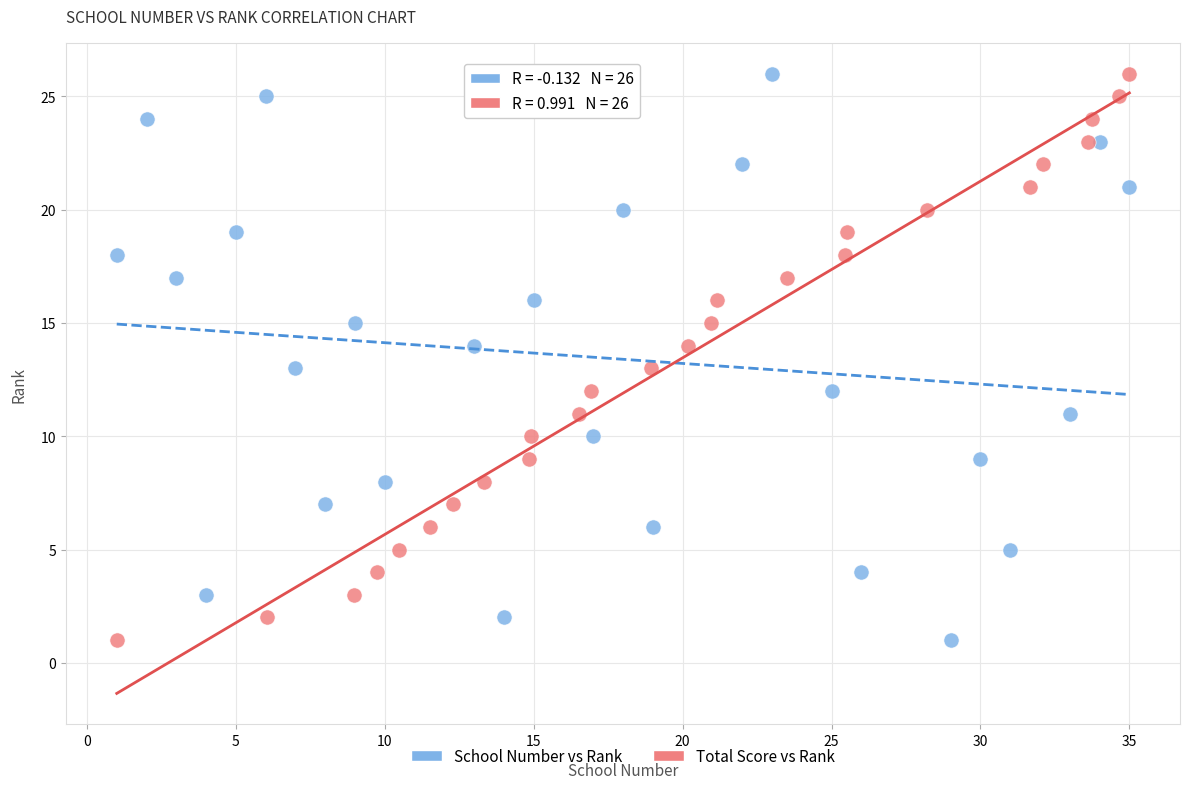

What are all the series names shown in the legend?

School Number vs Rank, Total Score vs Rank